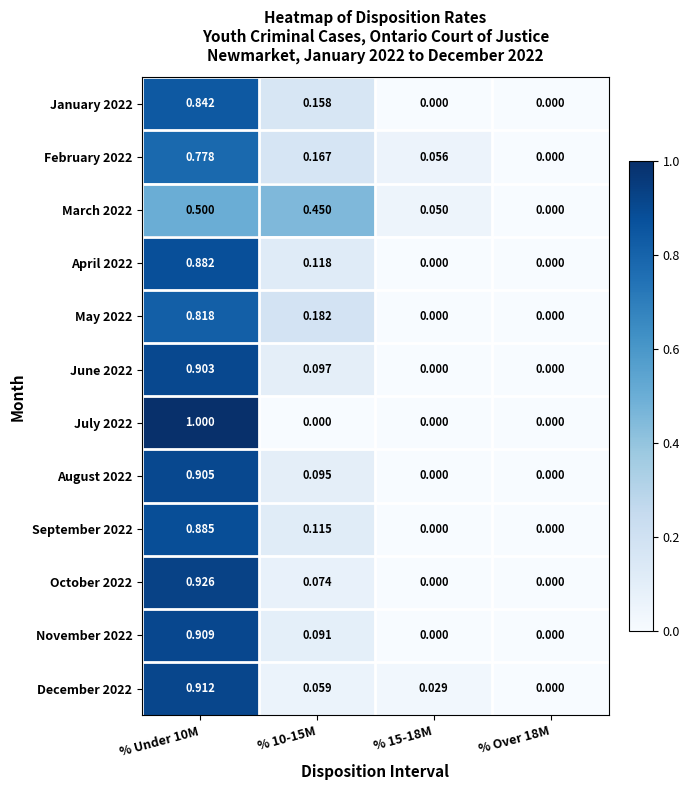

At how many categories does at least one series exceed 0?

3